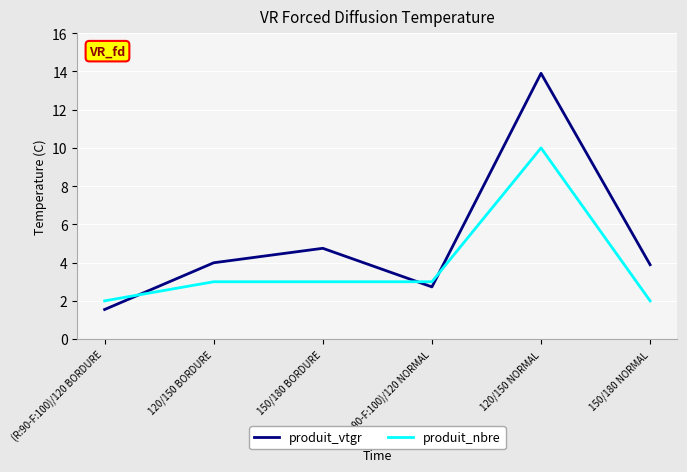

Rank the series by their maximum value, from lowest to highest.

produit_nbre, produit_vtgr